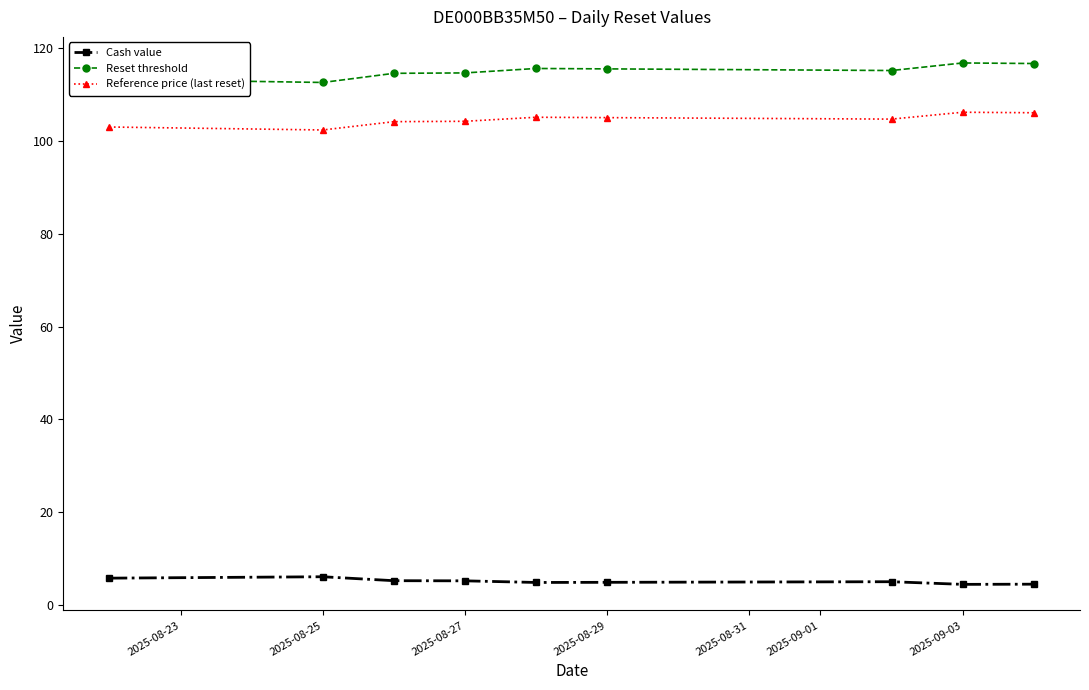

Which series has the largest total across all categories?

Reset threshold